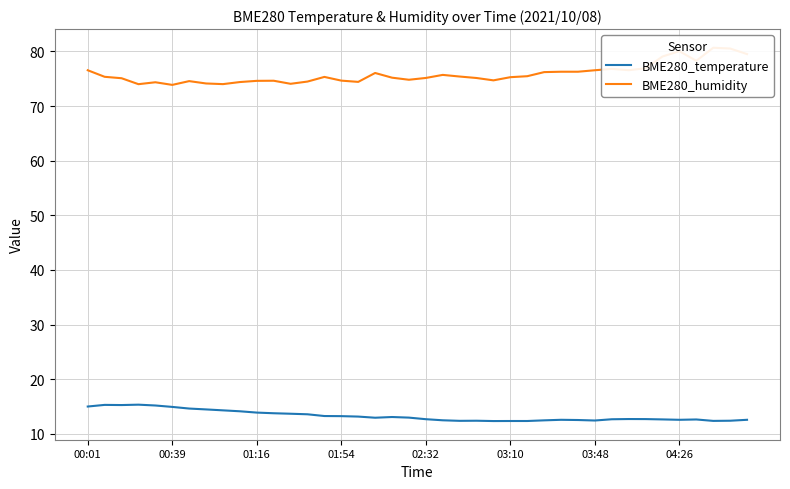

True or false: BME280_temperature has a value of 4.4 at 00:39.

False